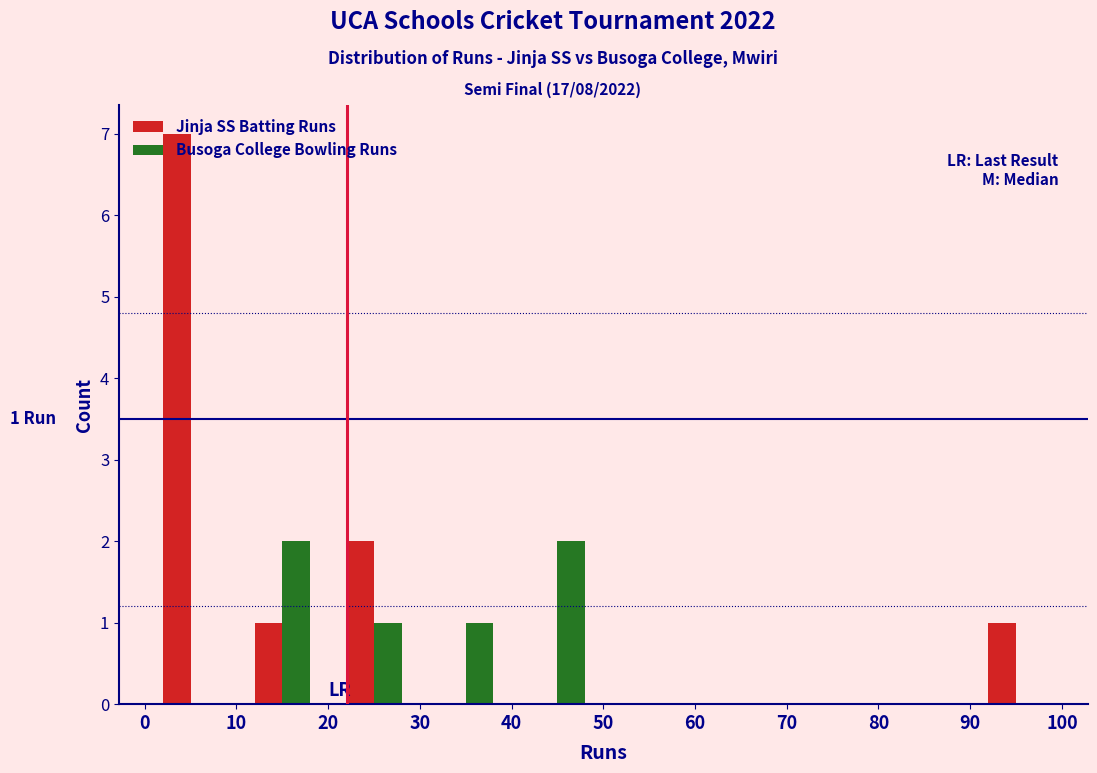

In the Jinja SS Batting Runs series, which range on the x-axis has the tallest bar?

0 to 10